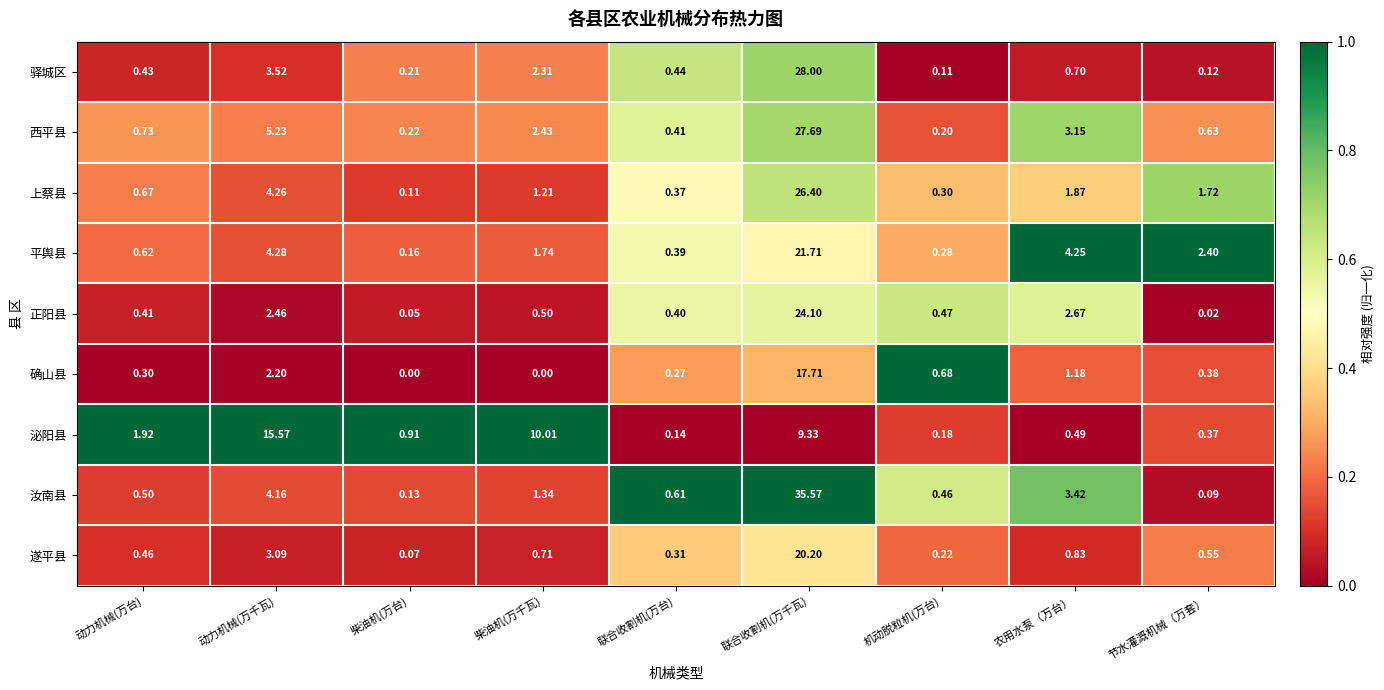

Is the value of 正阳县 at 农用水泵（万台） greater than the value of 汝南县 at 机动脱粒机(万台)?

Yes